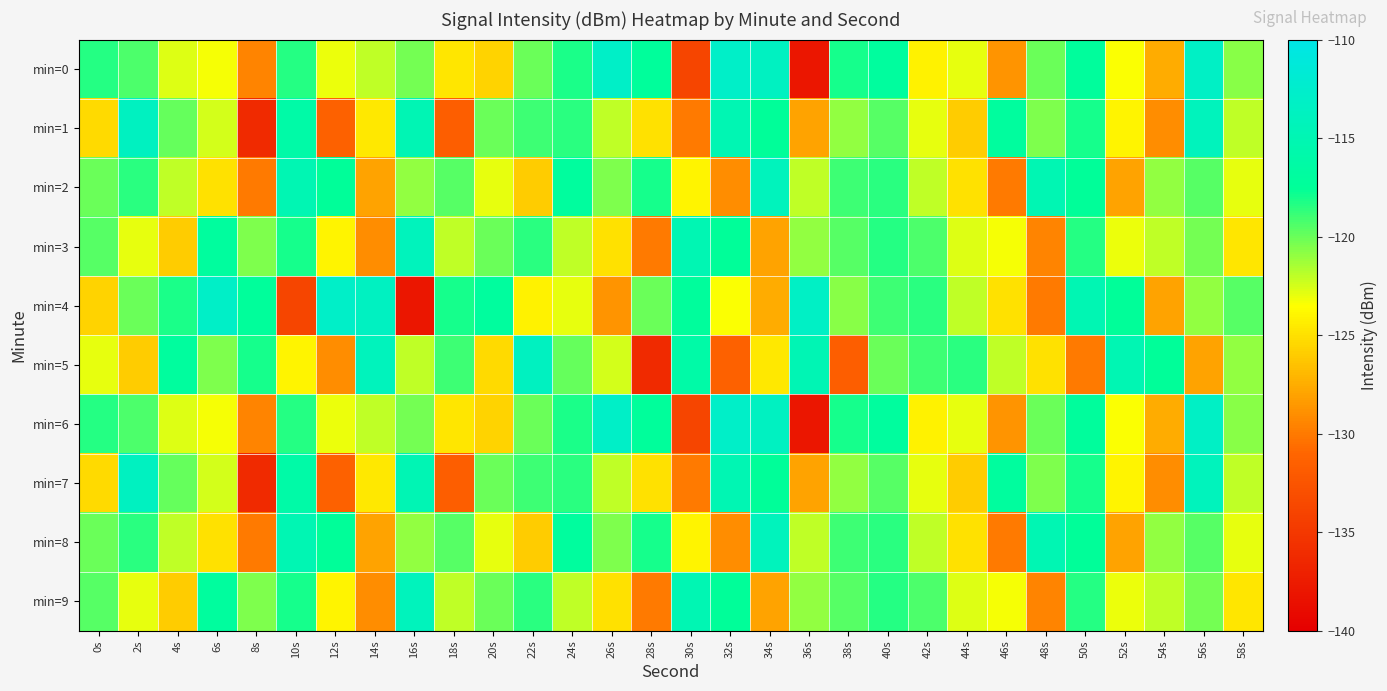

At which category is the sum across all series the highest?

56s